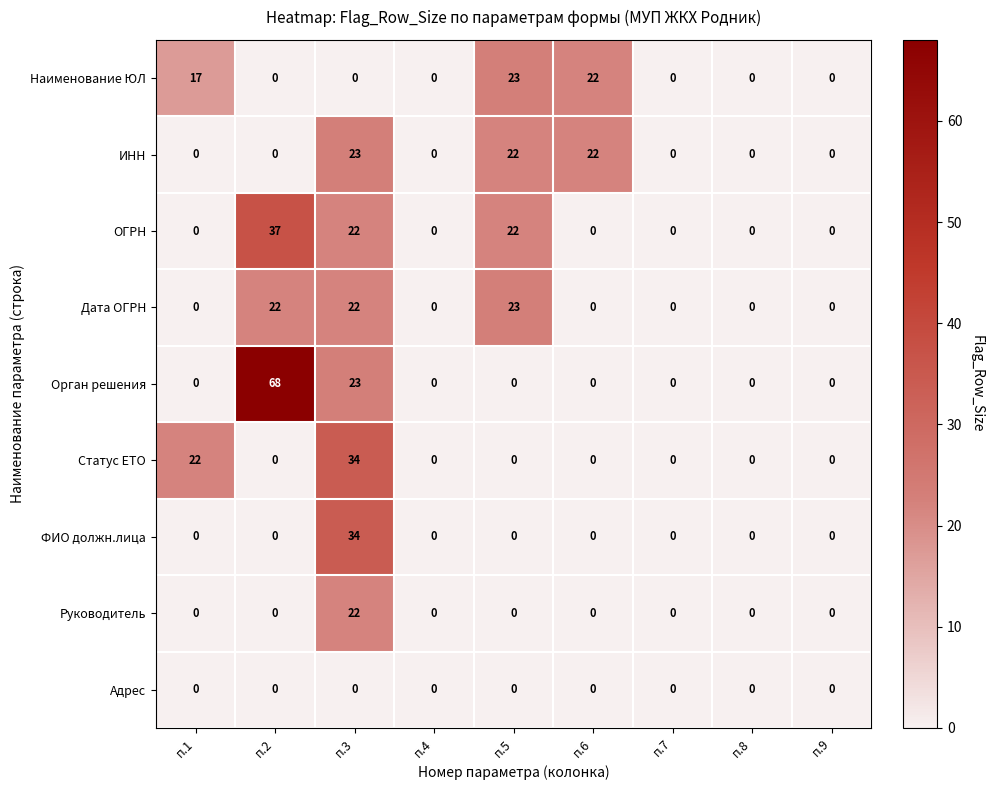

Which series has the widest spread of values?

Орган решения